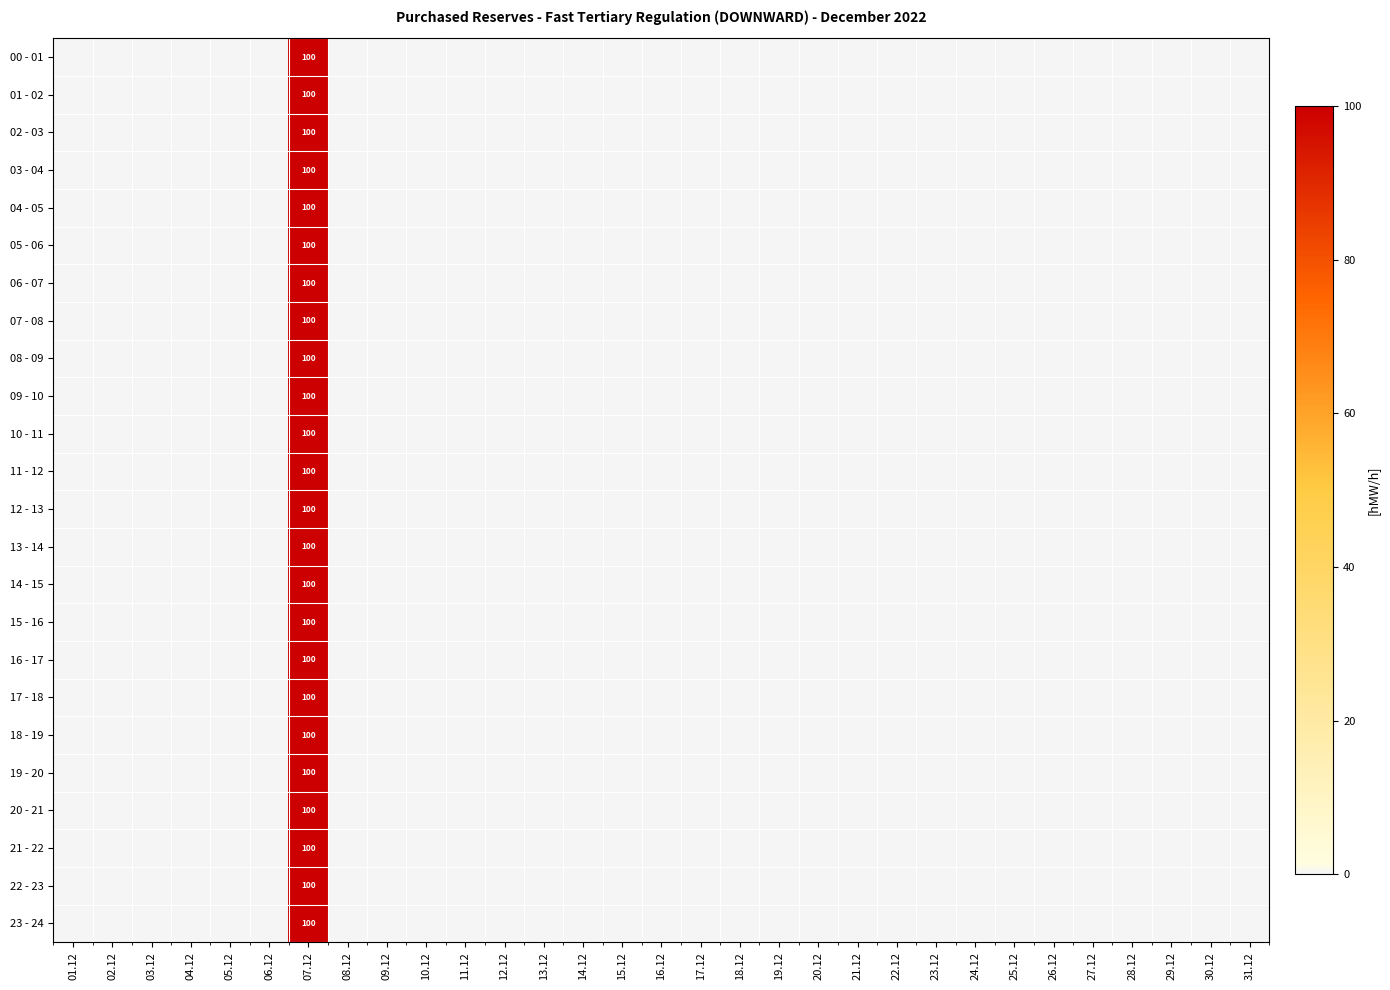

The value of 23 - 24 at 09.12 is 0. True or false?

True